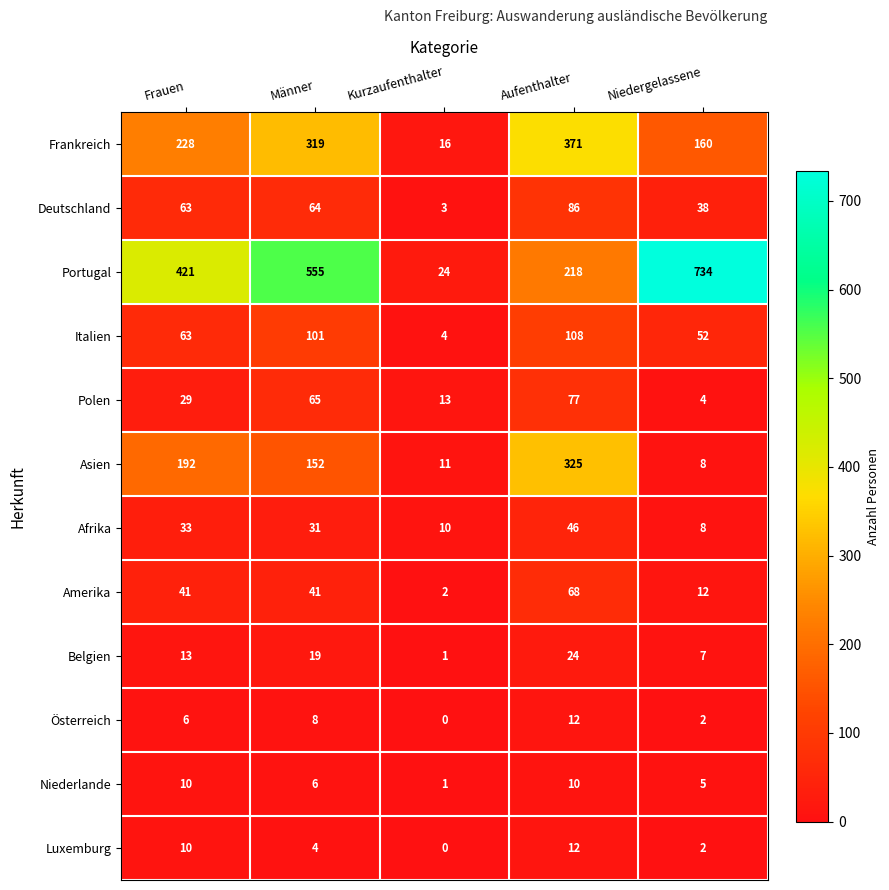

At how many categories does at least one series exceed 439?

2